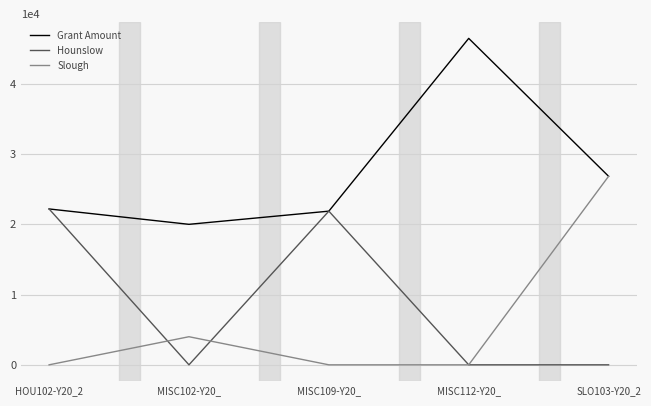

Which series has the largest total across all categories?

Grant Amount